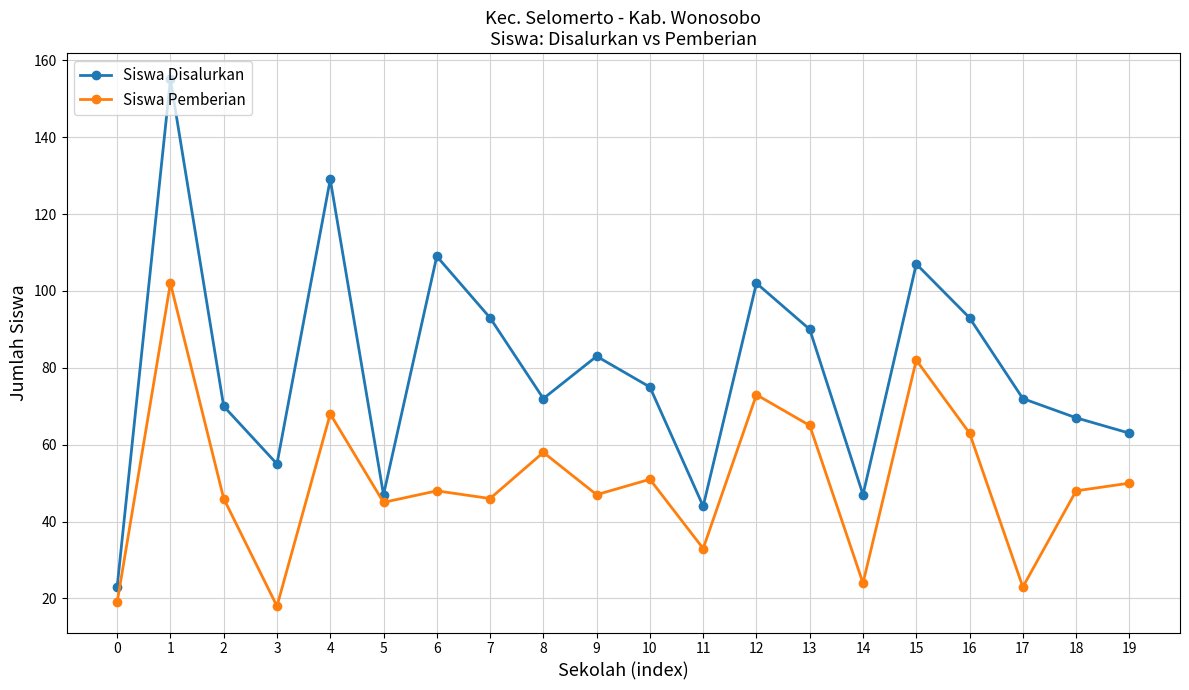

What is the value of the Siswa Pemberian point at the 9th from the left?

58